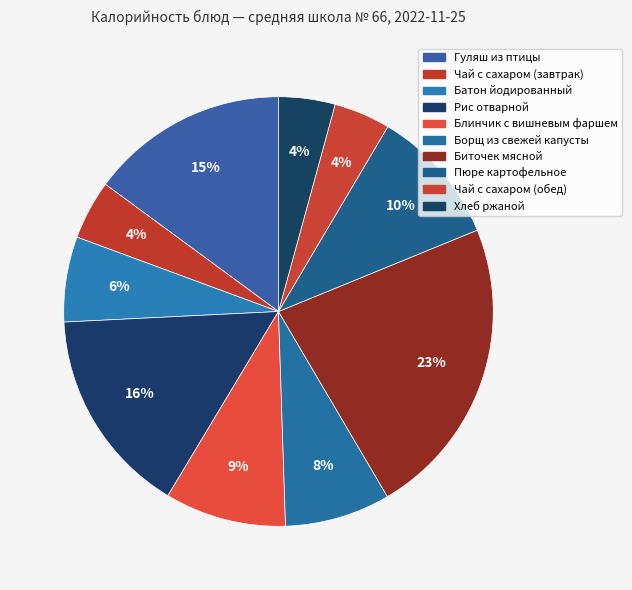

How many segments does this pie chart have?

10